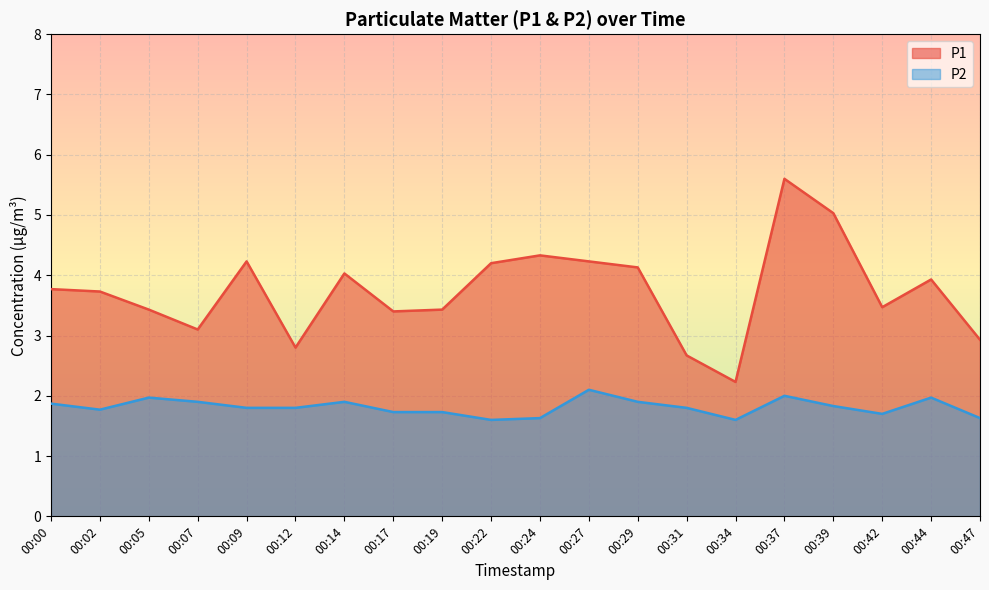

Where is the first local minimum for P2?

00:02